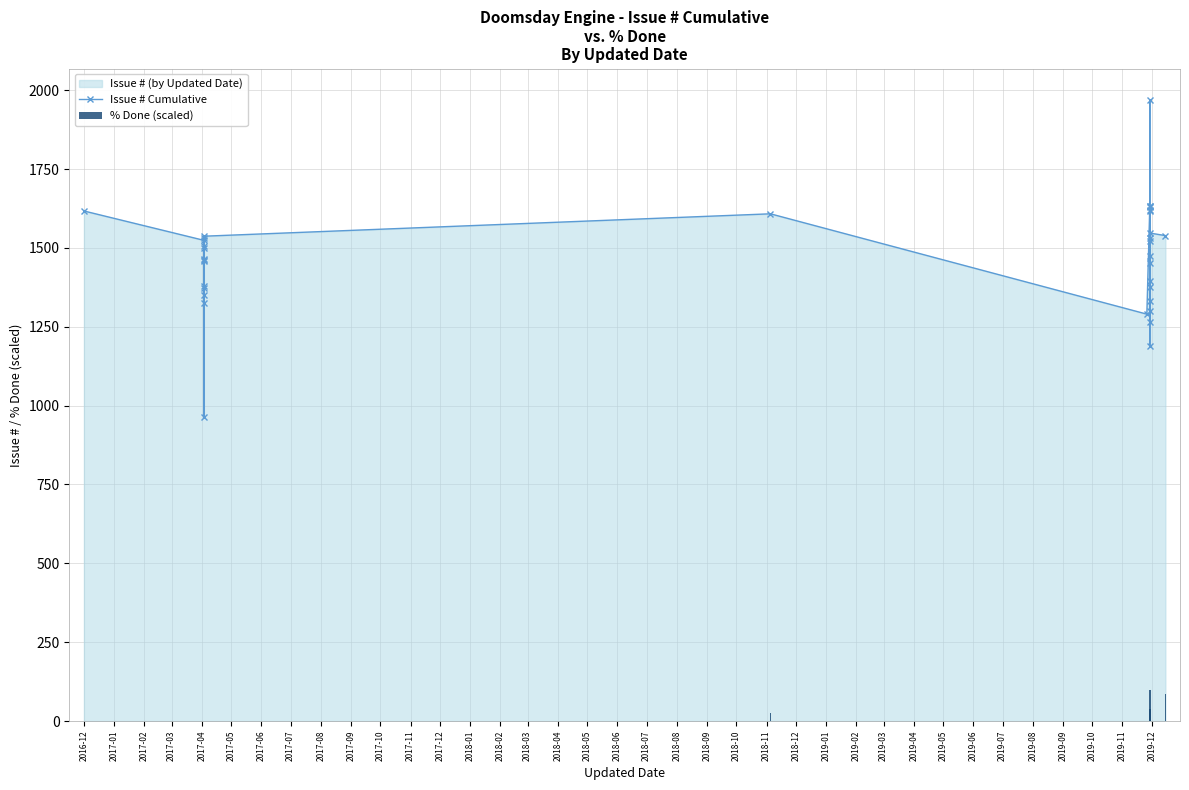

Reading left to right, extract all data points from this chart.

0.0	0.0	0.0	0.0	0.0	0.0	0.0	0.0	0.0	0.0	0.0	0.0	0.0	0.0	24.6	0.0	0.0	0.0	0.0	24.6	0.0	36.9	98.5	0.0	0.0	0.0	0.0	0.0	0.0	36.9	0.0	0.0	0.0	86.2